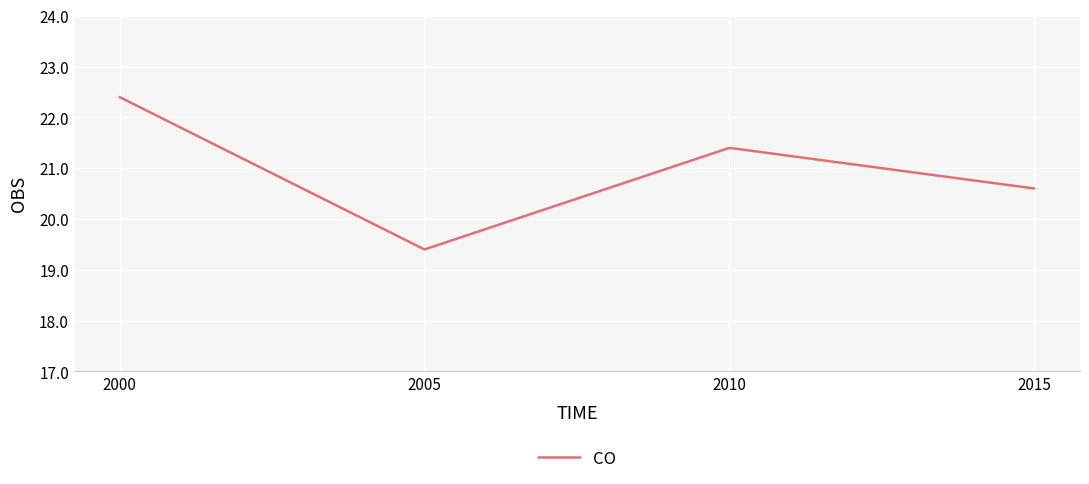

List the labels in order of value, smallest first.

2005, 2015, 2010, 2000